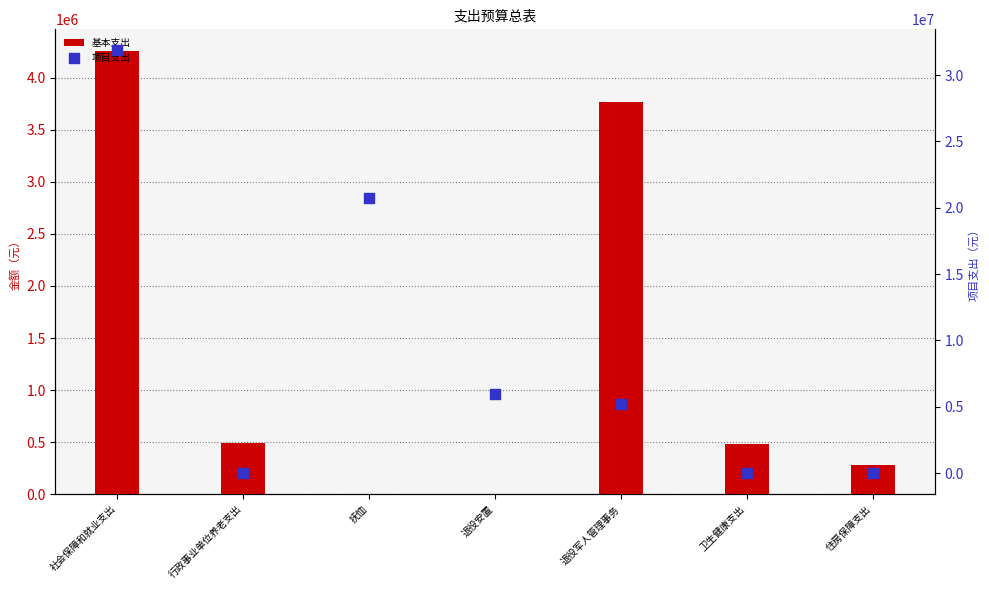

Which series has the largest Y range (max minus min)?

项目支出